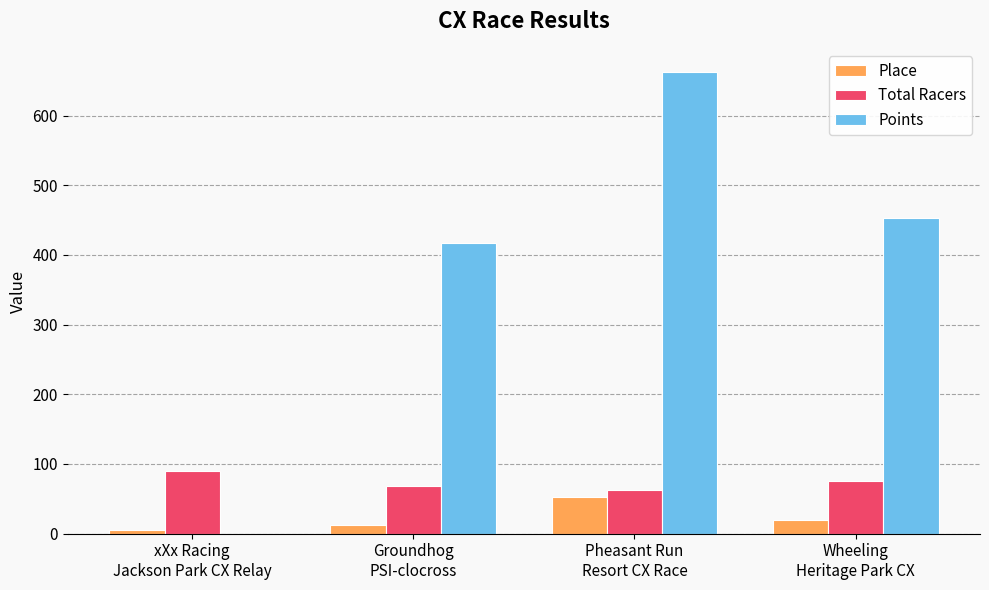

Which series has the largest total across all categories?

Points